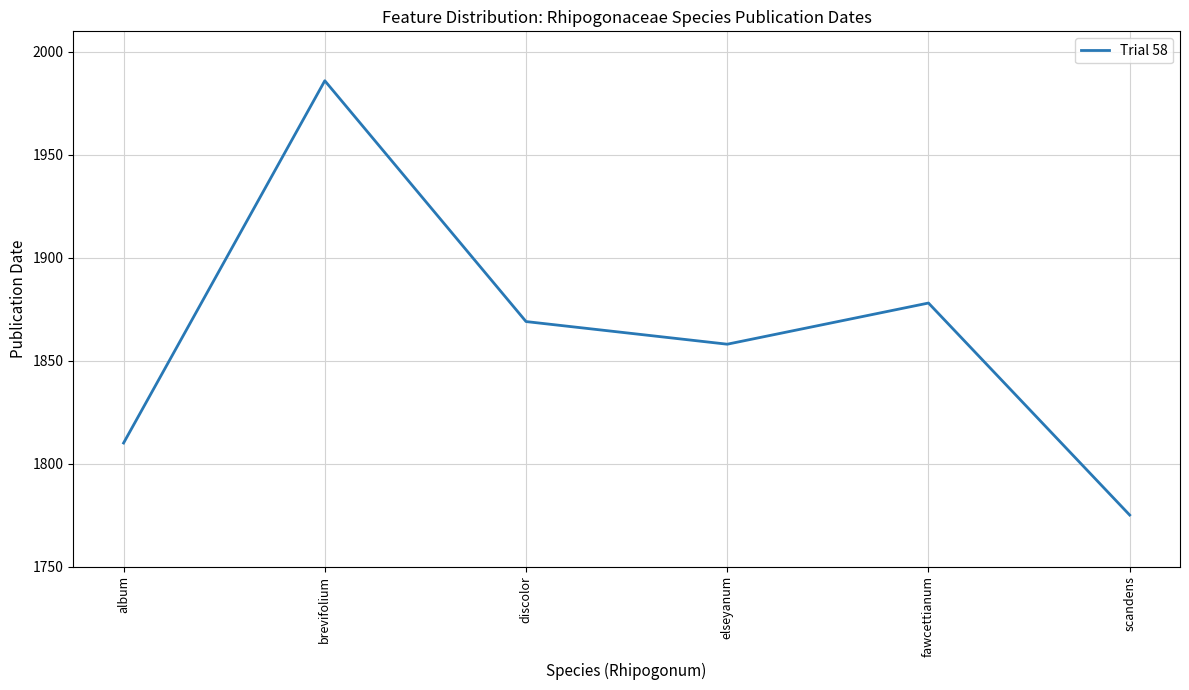

Reading left to right, what are all the values shown in this chart?

album=1810	brevifolium=1986	discolor=1869	elseyanum=1858	fawcettianum=1878	scandens=1775